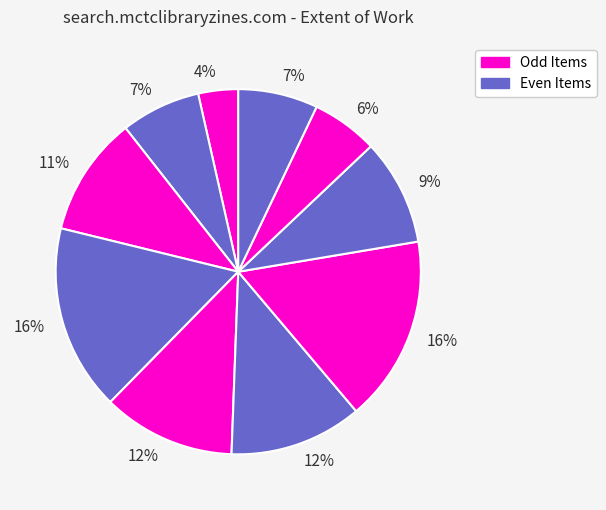

Count the number of slices in the pie.

10